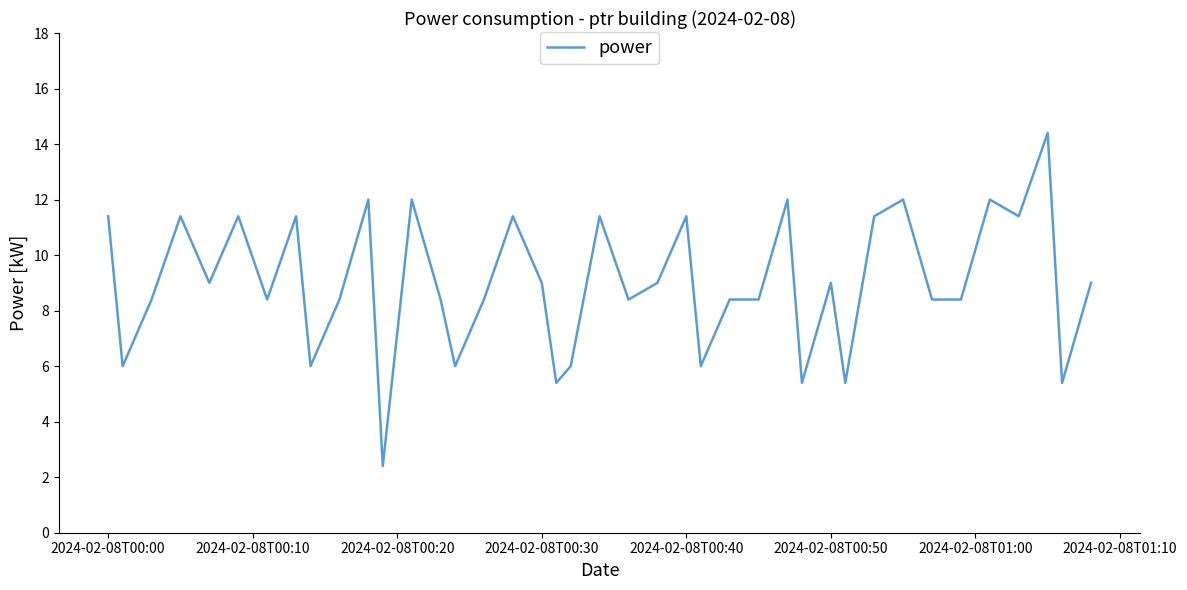

What is the difference between the maximum and minimum values?

12.0